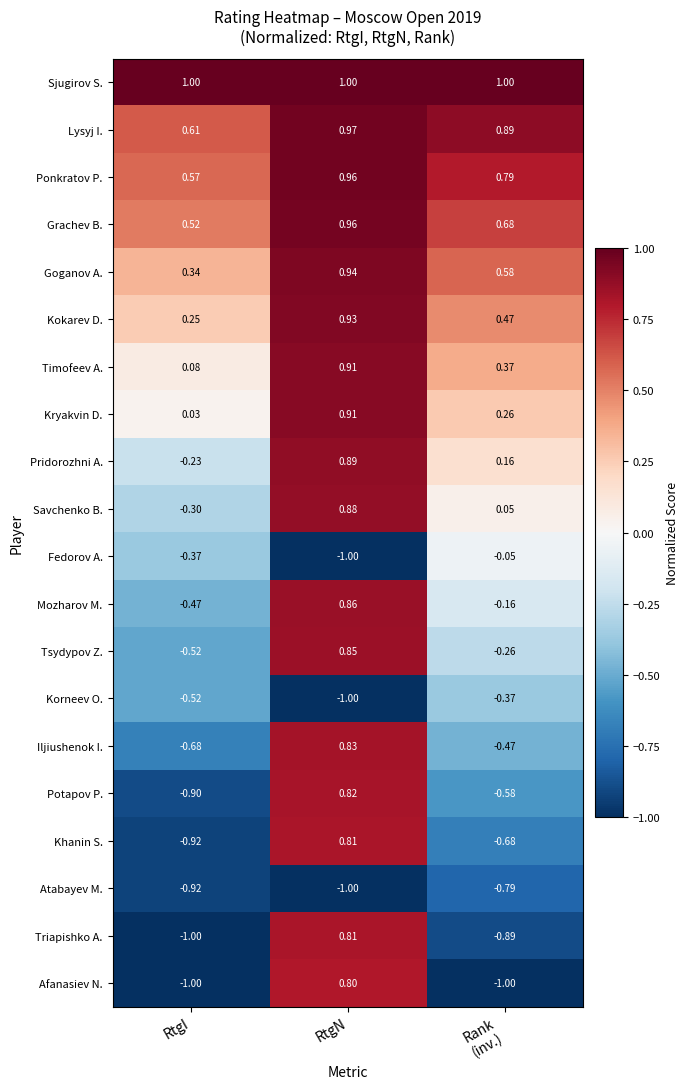

Which series has the largest range (max minus min)?

Triapishko A.